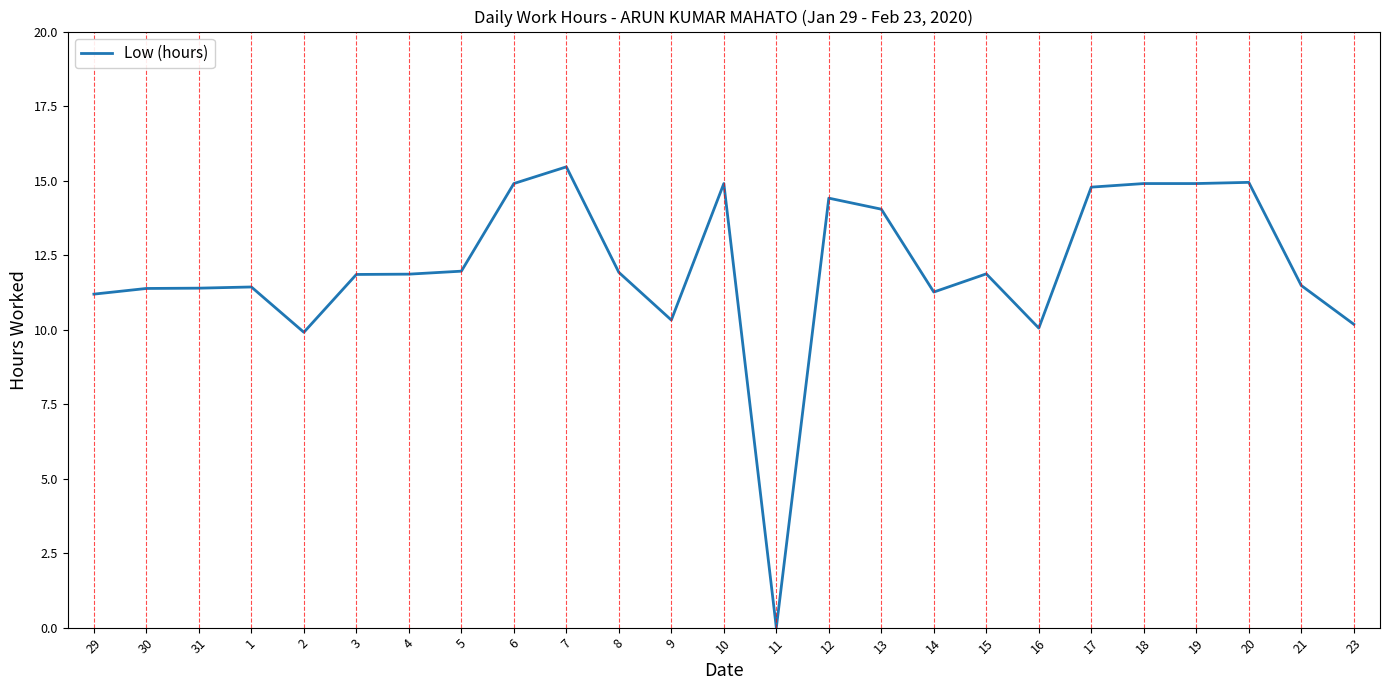

What position from the left is 29?

1